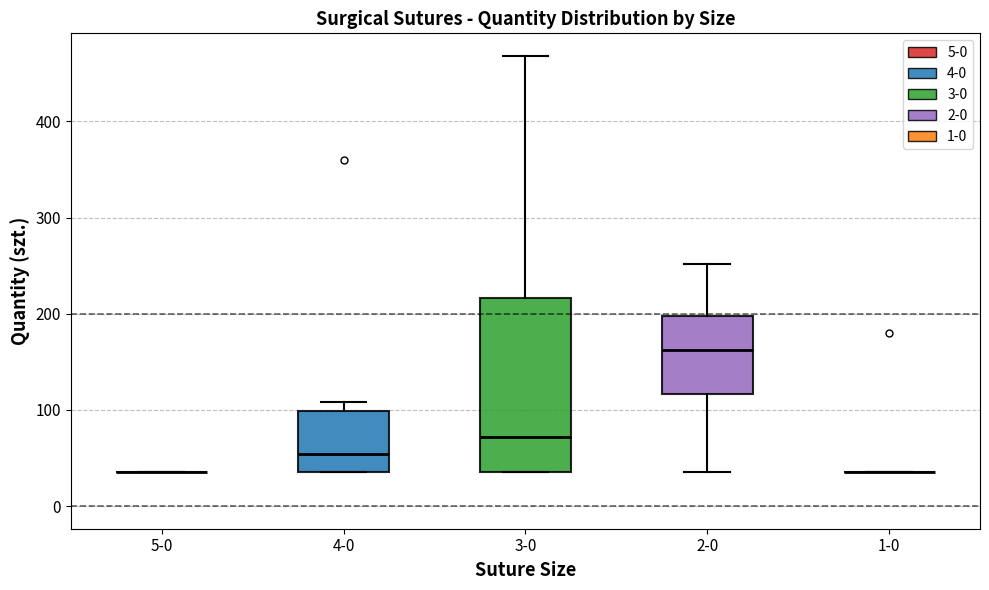

Reading left to right, read every box against the y-axis: the position of its median line, the range the box covers, and the ends of its whiskers. The values are not printed on the chart, so give them approximately, as read against the axis.

5-0: box collapsed to a line at 40, whiskers 40 to 40
4-0: median 50, box 40 to 100, whiskers 40 to 110
3-0: median 70, box 40 to 220, whiskers 40 to 470
2-0: median 160, box 120 to 200, whiskers 40 to 250
1-0: box collapsed to a line at 40, whiskers 40 to 40